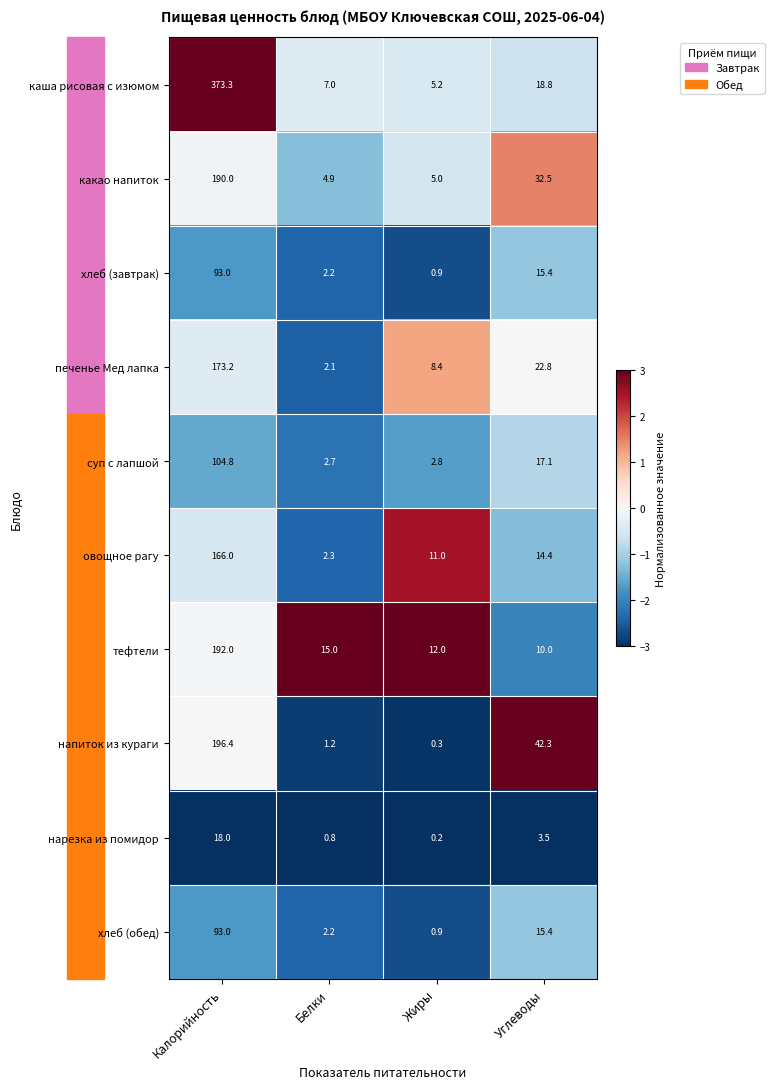

Which category has the lowest value in the овощное рагу series?

Белки